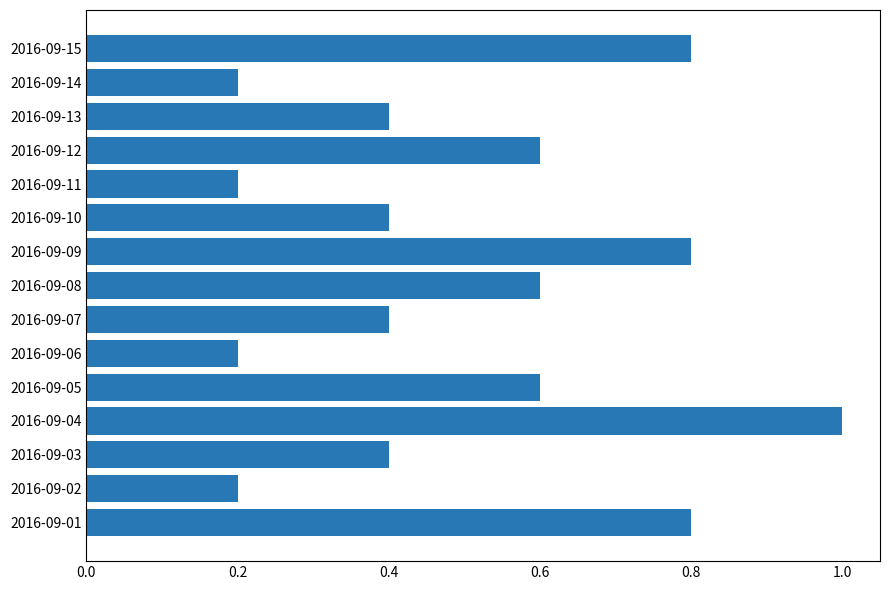

The chart shows a value of 0.2 at 2016-09-14. True or false?

True